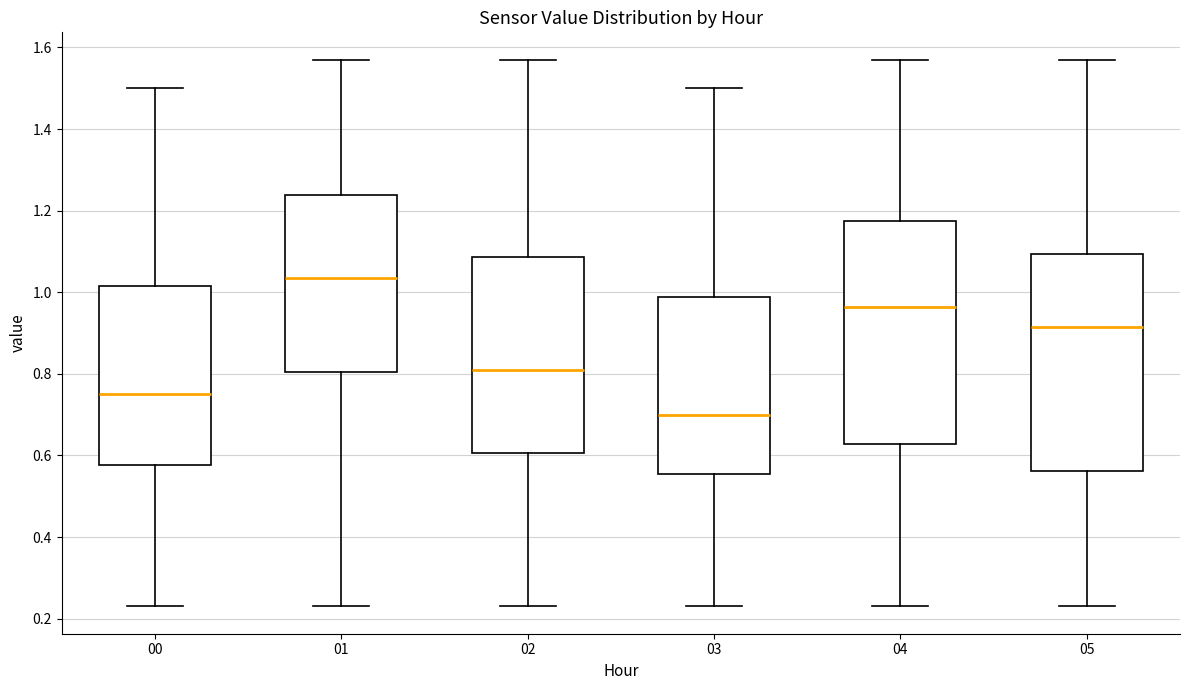

Reading left to right, read every box against the y-axis: the position of its median line, the range the box covers, and the ends of its whiskers. The values are not printed on the chart, so give them approximately, as read against the axis.

00: median 0.76, box 0.58 to 1.02, whiskers 0.24 to 1.50
01: median 1.04, box 0.80 to 1.24, whiskers 0.24 to 1.58
02: median 0.82, box 0.60 to 1.08, whiskers 0.24 to 1.58
03: median 0.70, box 0.56 to 0.98, whiskers 0.24 to 1.50
04: median 0.96, box 0.62 to 1.18, whiskers 0.24 to 1.58
05: median 0.92, box 0.56 to 1.10, whiskers 0.24 to 1.58